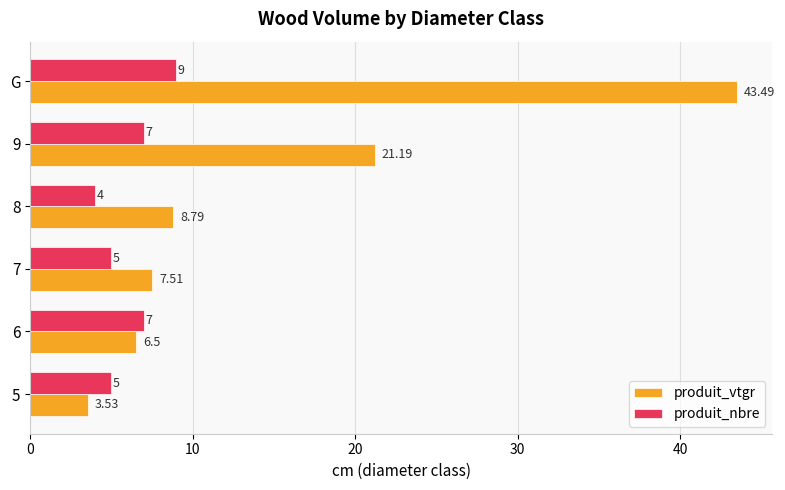

At which category is the sum across all series the highest?

G